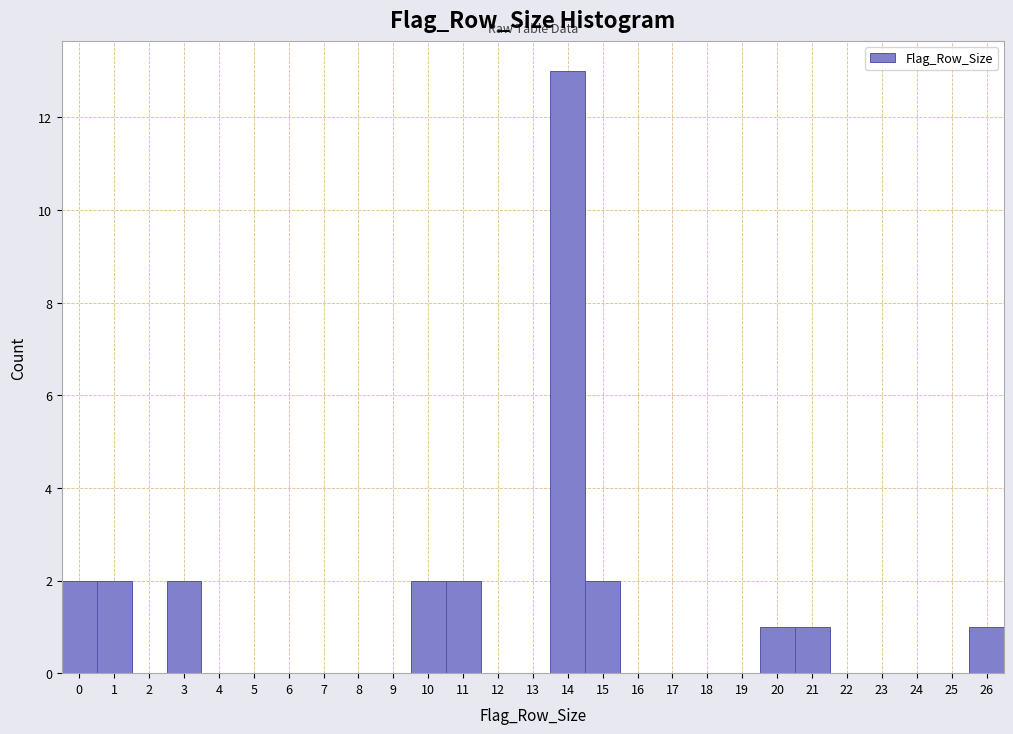

Reading left to right, transcribe this chart: for each bar, give the range it covers on the x-axis and its height. The values are not printed on the chart, so give them approximately, as read against the axis.

-0.5 to 0.5: 2
0.5 to 1.5: 2
1.5 to 2.5: 0
2.5 to 3.5: 2
3.5 to 4.5: 0
4.5 to 5.5: 0
5.5 to 6.5: 0
6.5 to 7.5: 0
7.5 to 8.5: 0
8.5 to 9.5: 0
9.5 to 10.5: 2
10.5 to 11.5: 2
11.5 to 12.5: 0
12.5 to 13.5: 0
13.5 to 14.5: 13
14.5 to 15.5: 2
15.5 to 16.5: 0
16.5 to 17.5: 0
17.5 to 18.5: 0
18.5 to 19.5: 0
19.5 to 20.5: 1
20.5 to 21.5: 1
21.5 to 22.5: 0
22.5 to 23.5: 0
23.5 to 24.5: 0
24.5 to 25.5: 0
25.5 to 26.5: 1